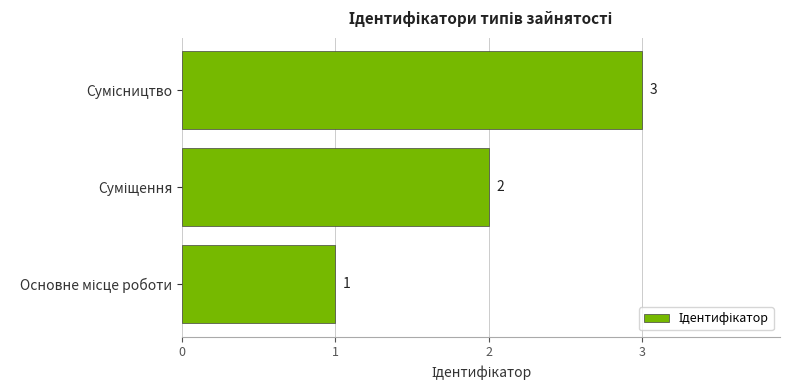

What is the minimum value shown in the chart?

1